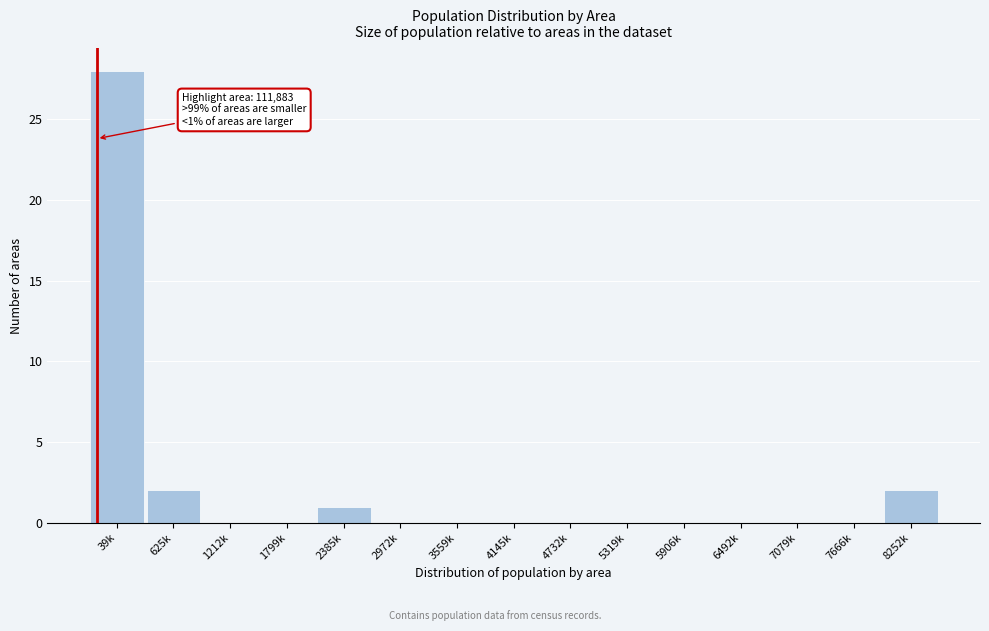

Reading left to right, list all the values displayed in this chart.

39k=28	625k=2	1212k=0	1799k=0	2385k=1	2972k=0	3559k=0	4145k=0	4732k=0	5319k=0	5906k=0	6492k=0	7079k=0	7666k=0	8252k=2